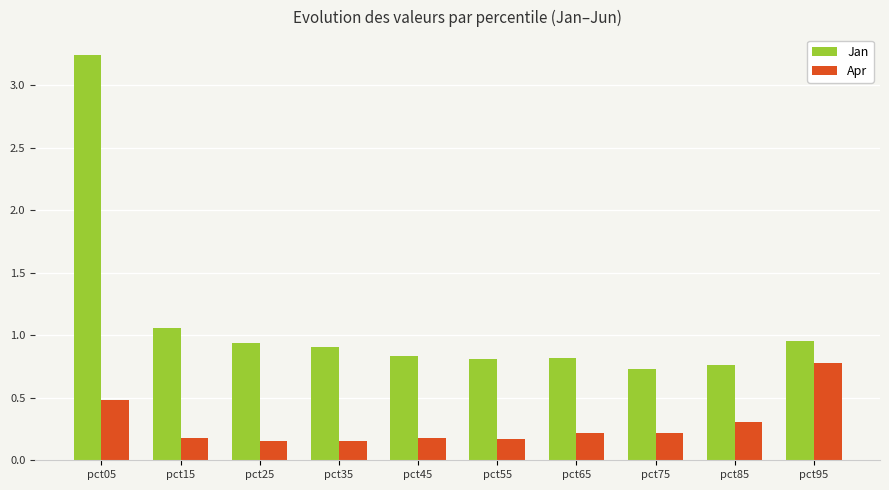

At how many categories does at least one series exceed 2?

1